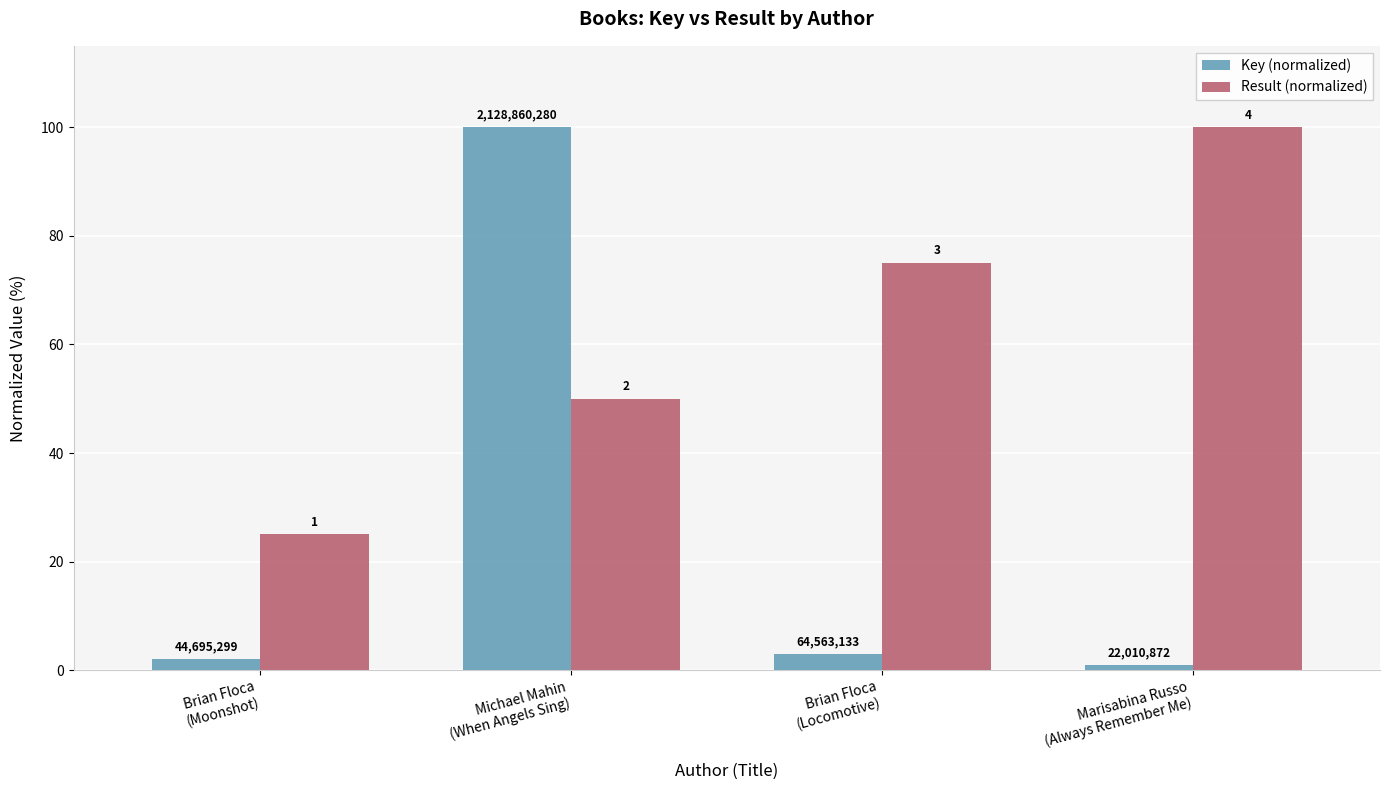

What is the value of the Result (normalized) bar at the 3rd from the left?

75.0